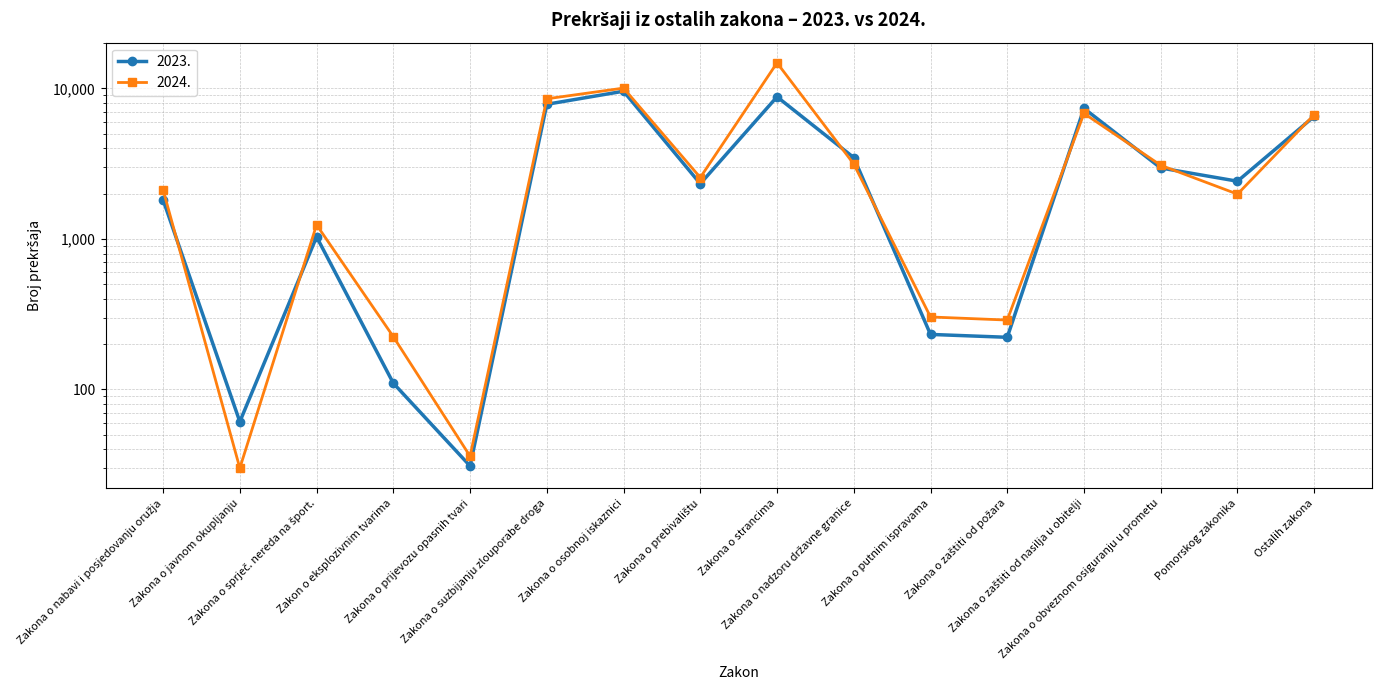

What is the sum of all 2024. values?

61942